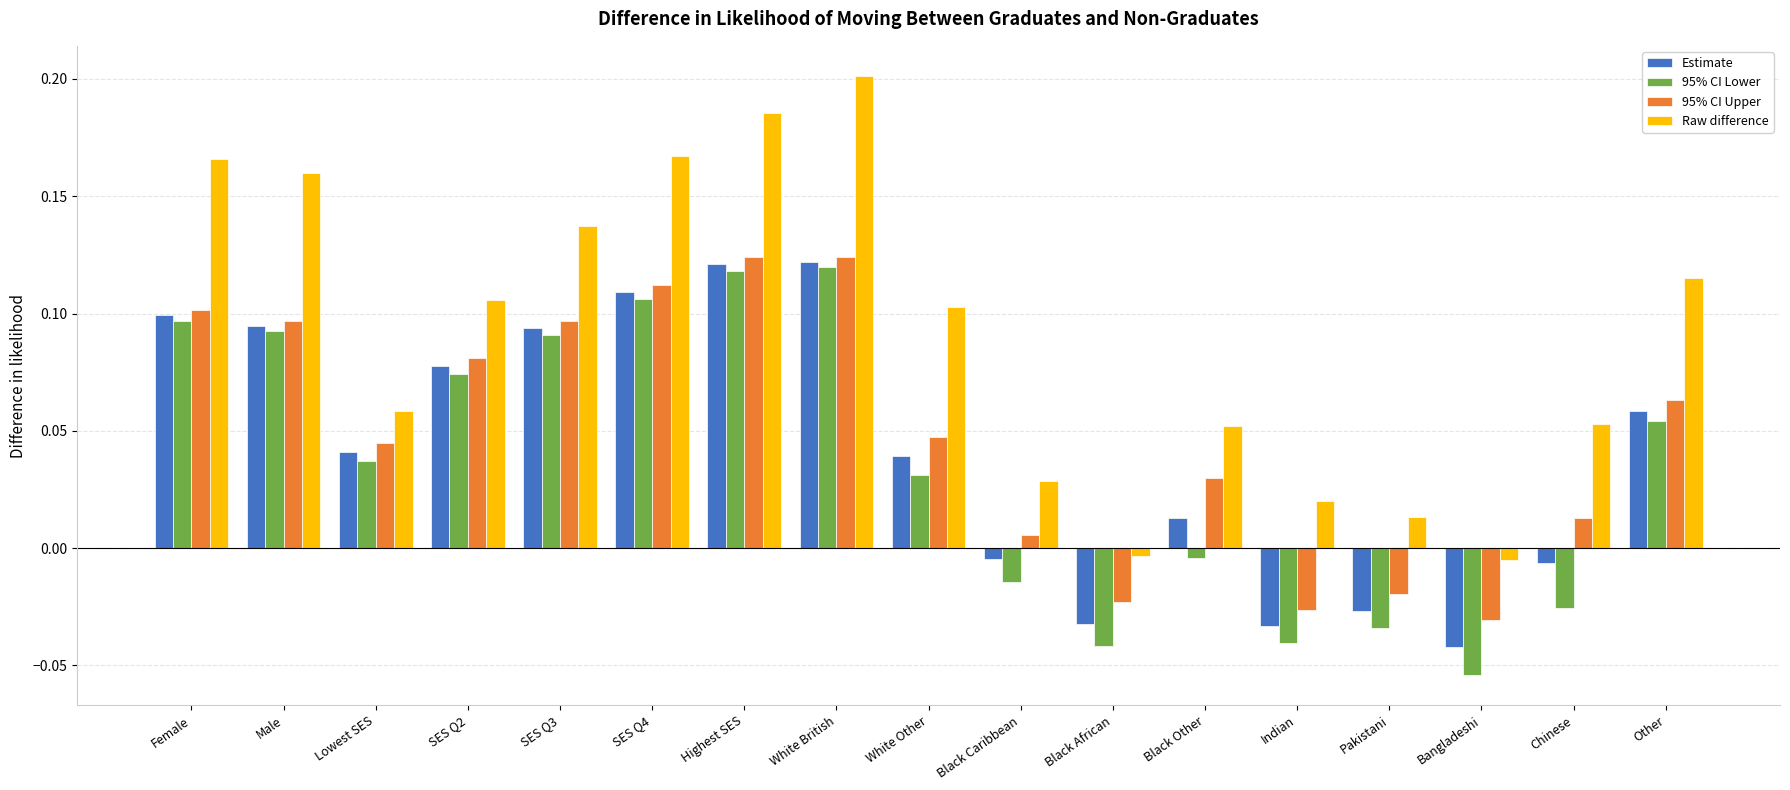

At which label is 95% CI Lower closest to 0?

Black Other